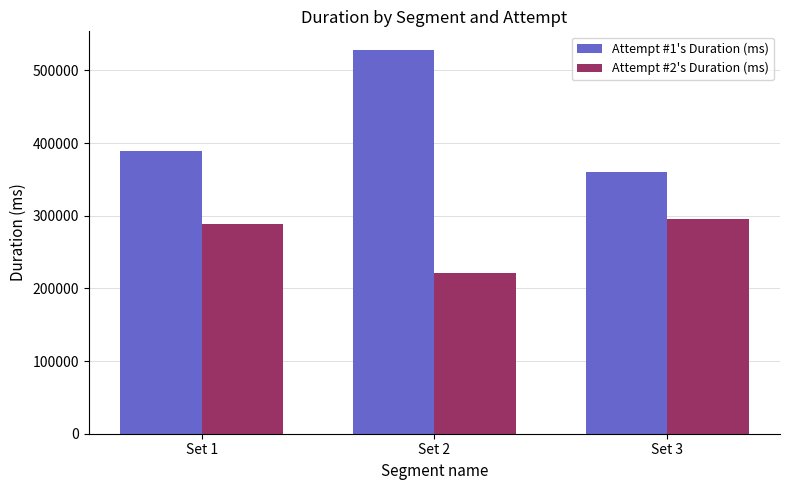

Between Set 1 and Set 2, which series saw the biggest shift?

Attempt #1's Duration (ms)